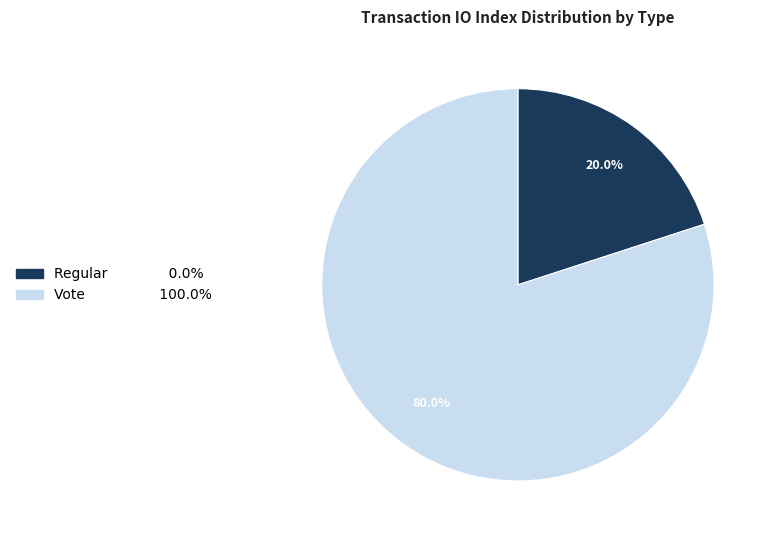

Is it true that Regular is 15% of the pie?

False